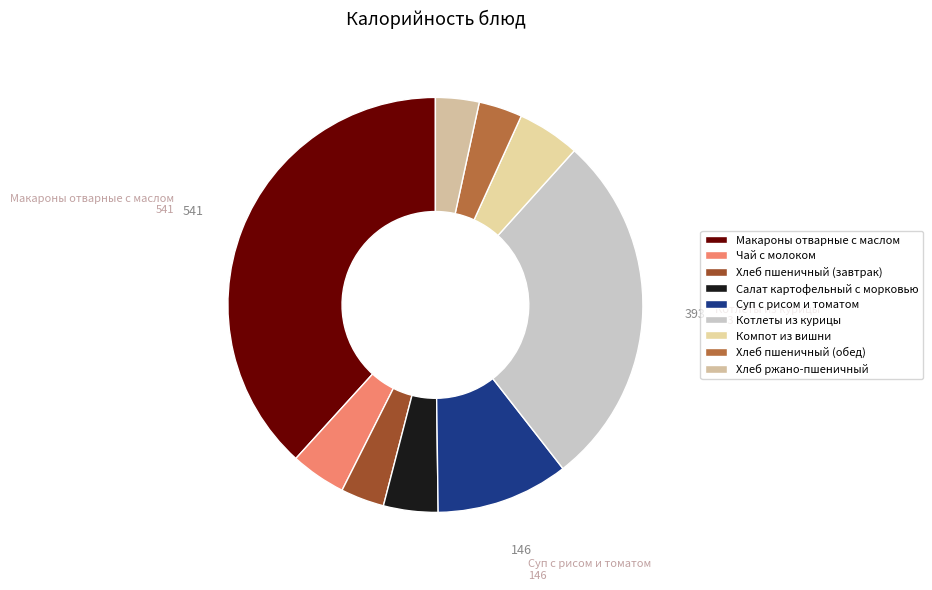

Combined, do Суп с рисом и томатом and Салат картофельный с морковью account for over 50%?

No